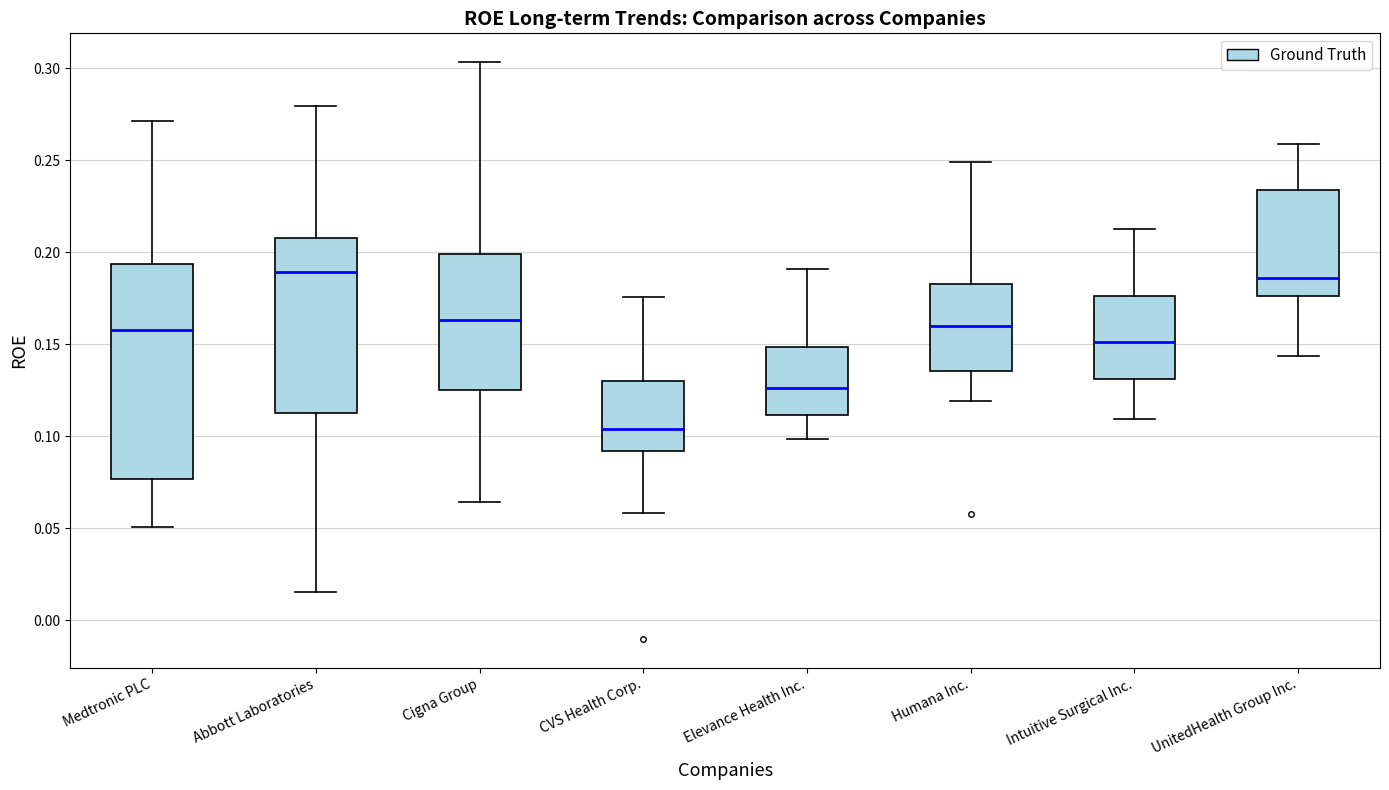

Where is the lower edge of the box for Cigna Group on the y-axis? The values are not printed on the chart, so give them approximately, as read against the axis.

0.125